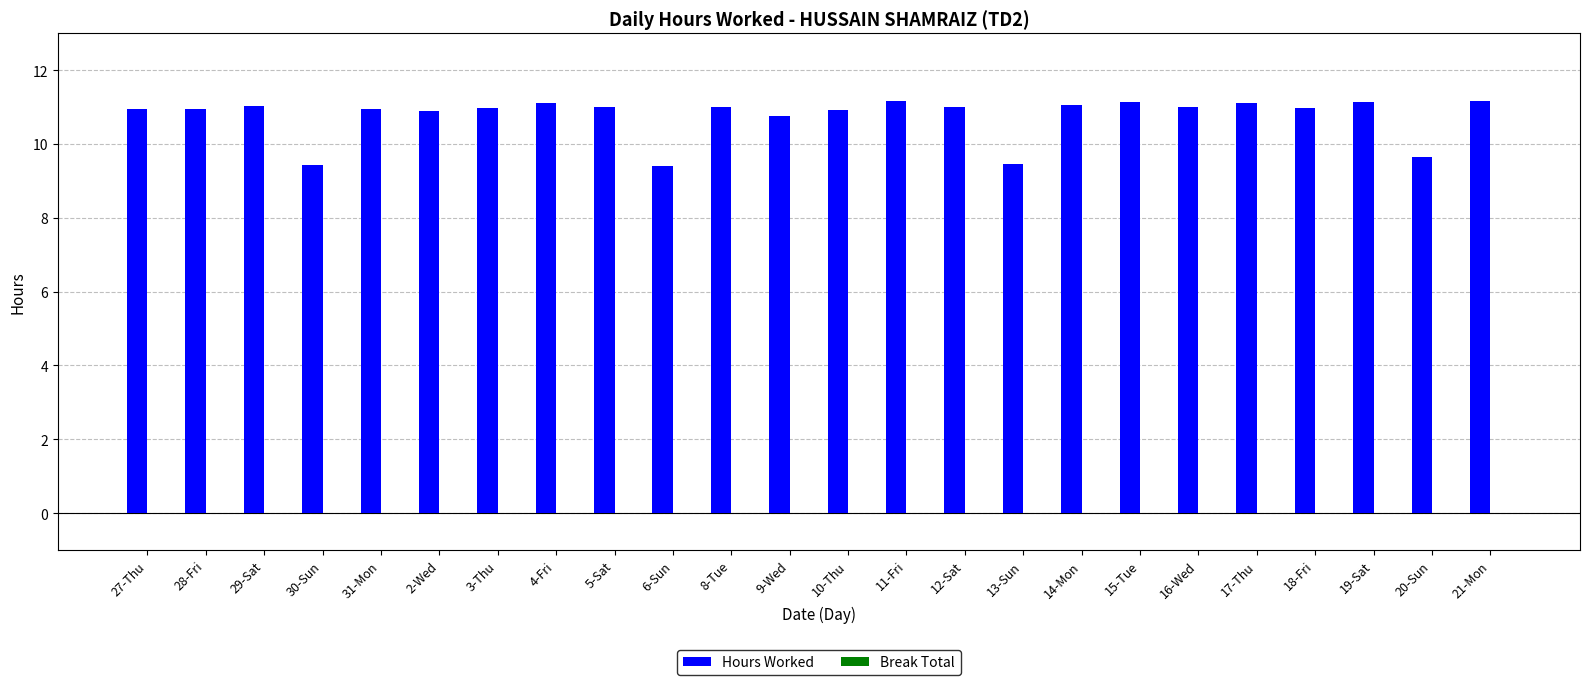

What is the difference between the maximum and minimum values?

1.8